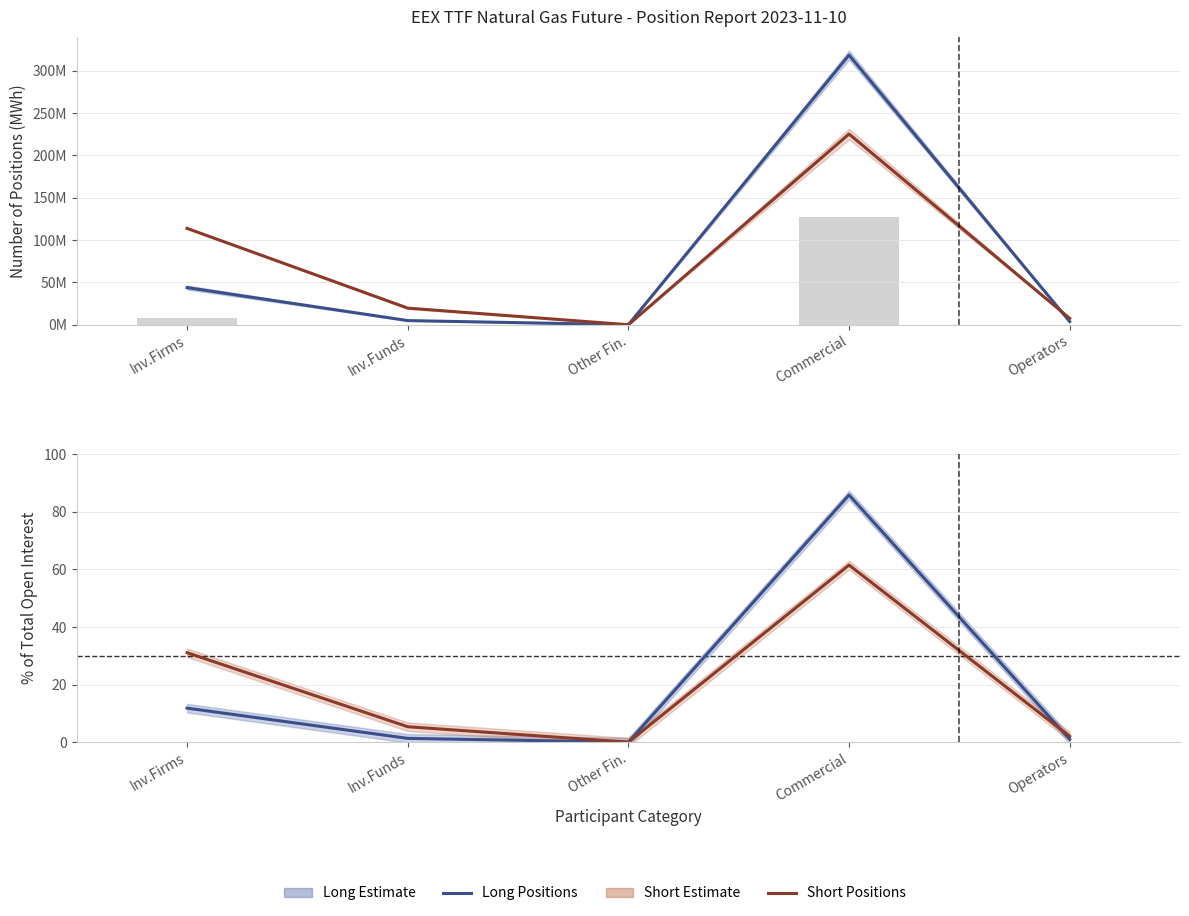

Which has a higher value, Inv.Firms or Inv.Funds?

Inv.Firms